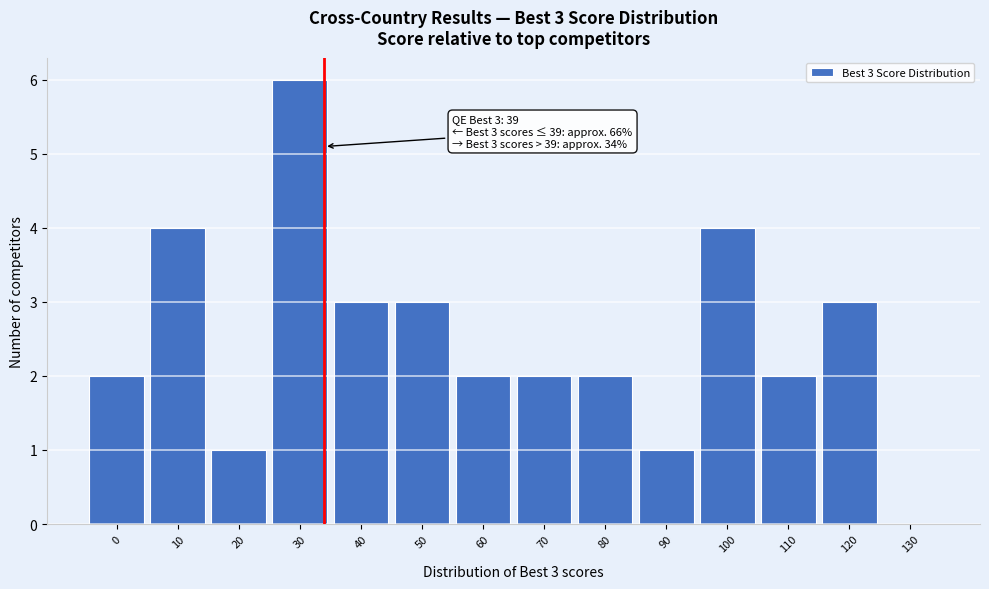

Reading right to left, what are all the values shown in this chart?

130=0	120=3	110=2	100=4	90=1	80=2	70=2	60=2	50=3	40=3	30=6	20=1	10=4	0=2